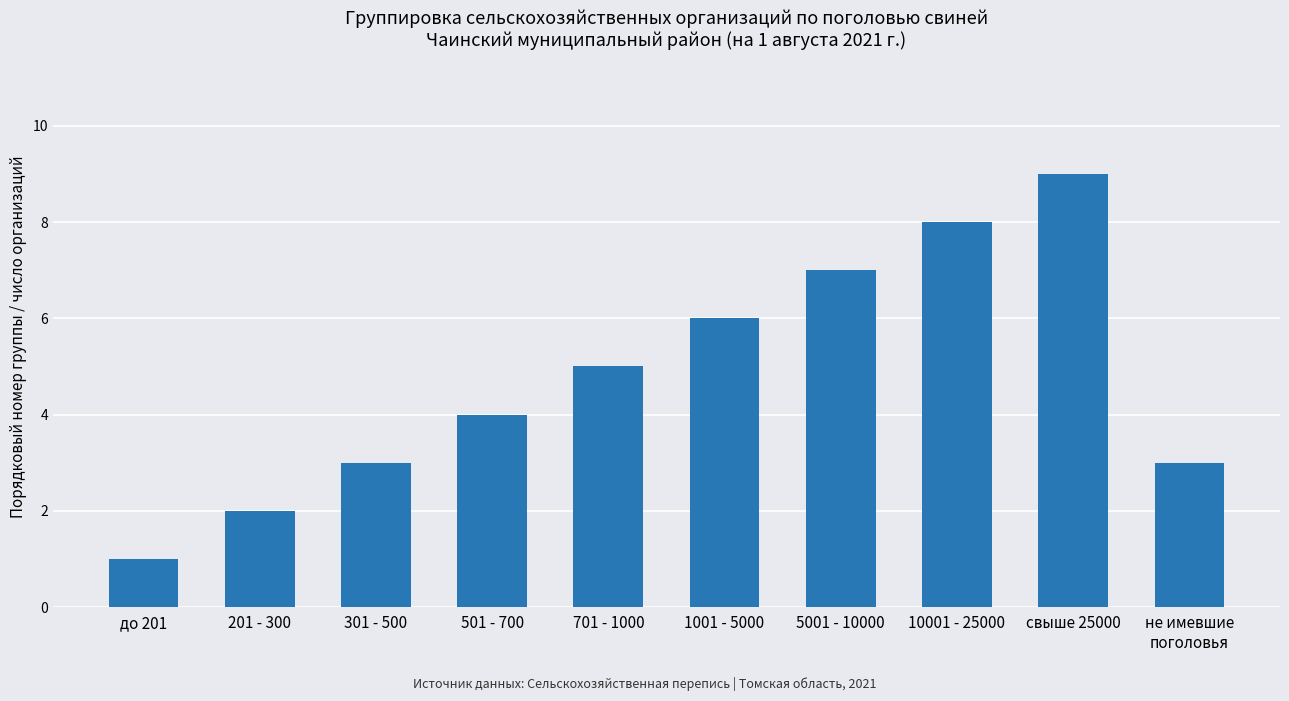

What is the label of the 2nd bar from the left?

201 - 300